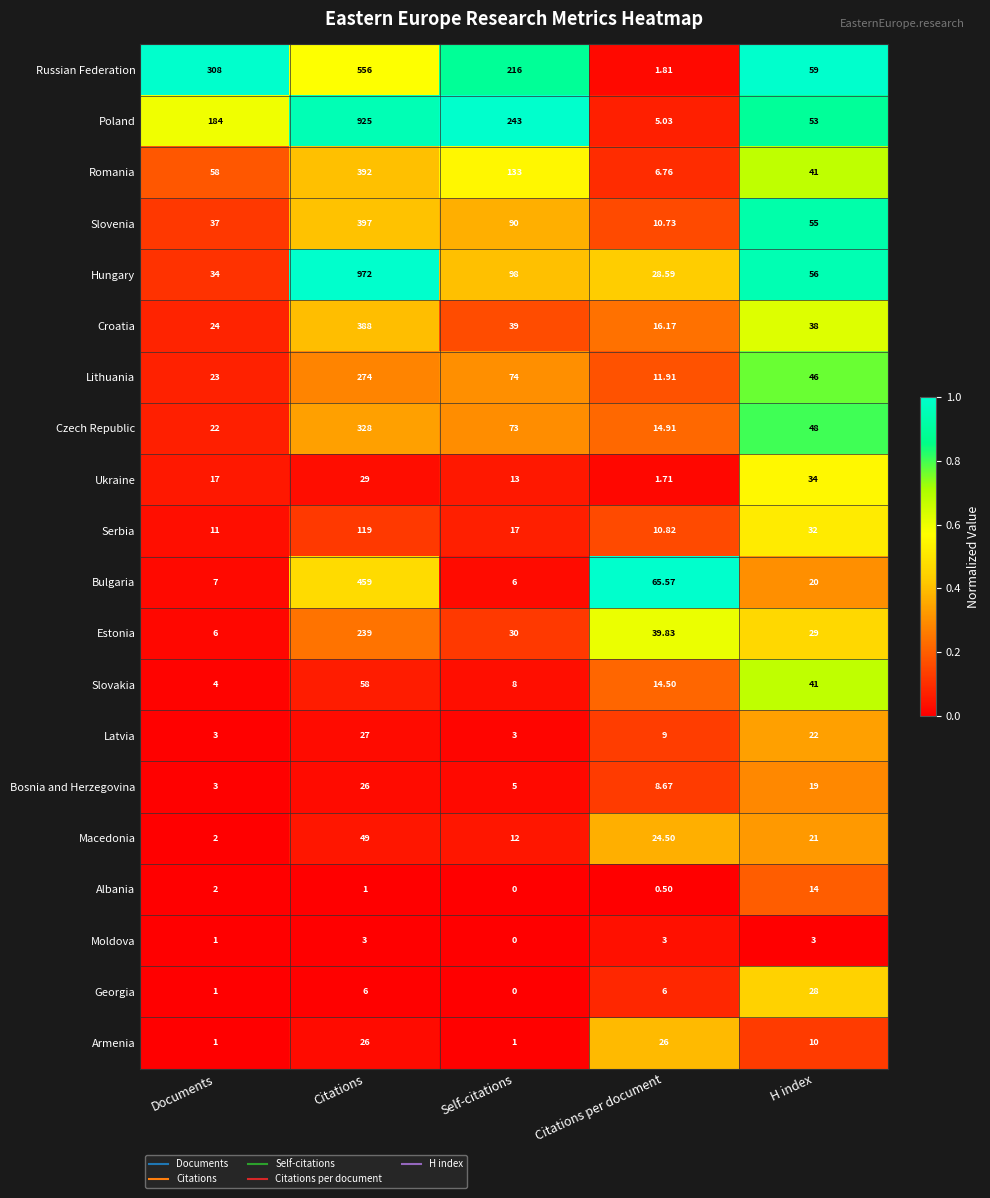

Which series has the largest range (max minus min)?

Hungary